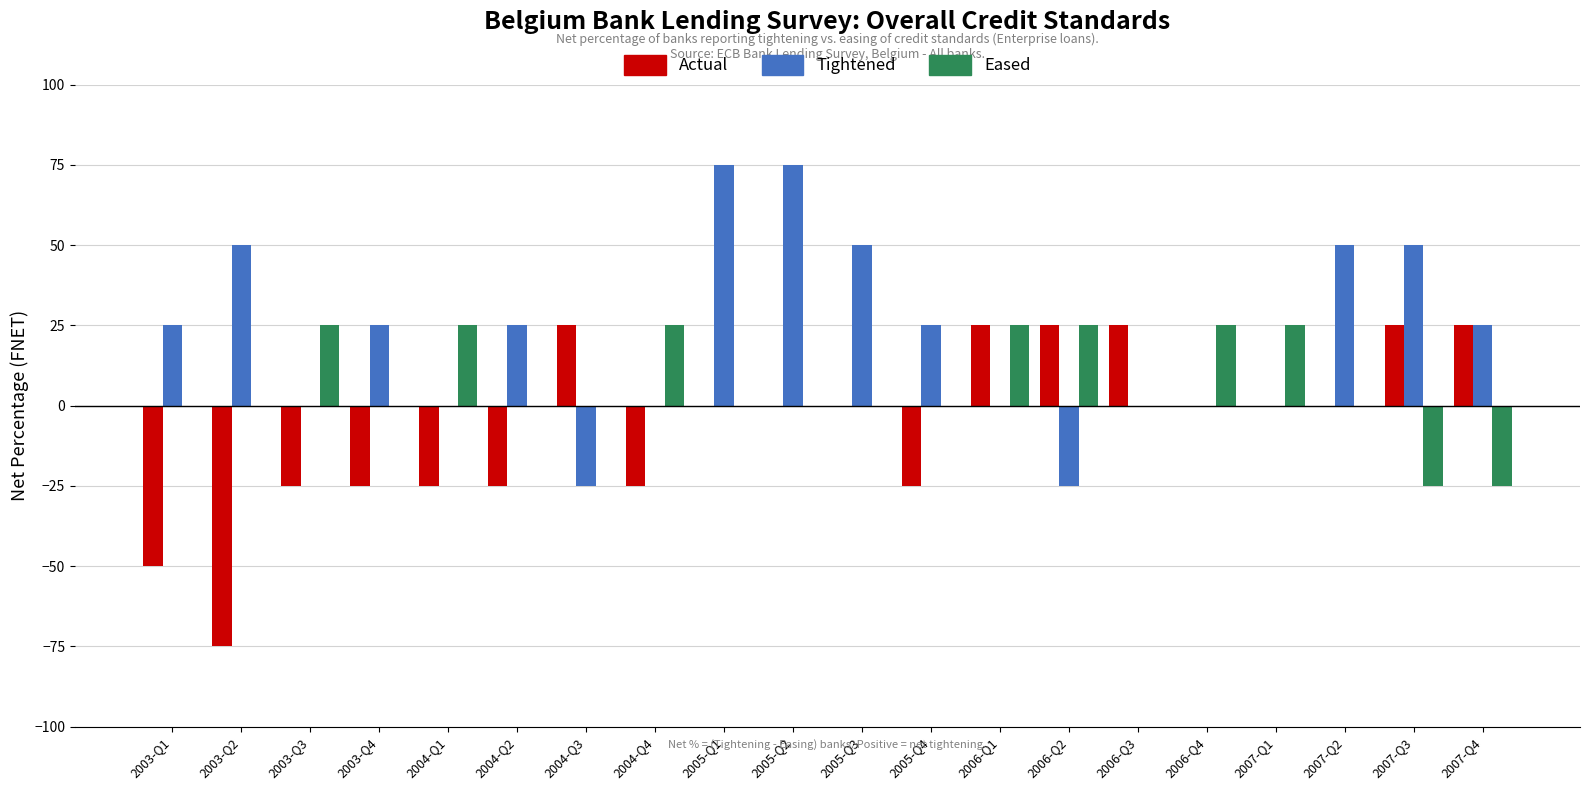

The value of Eased at 2005-Q2 is 22. True or false?

False